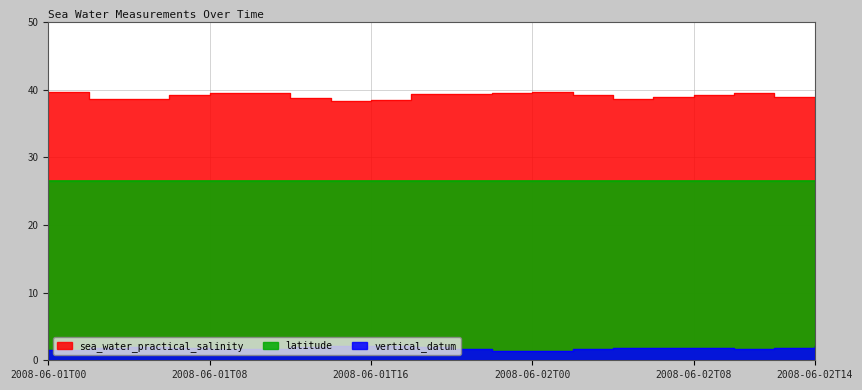

Is the value of sea_water_practical_salinity at 2008-06-01T08 greater than the value of vertical_datum at 2008-06-01T16?

Yes